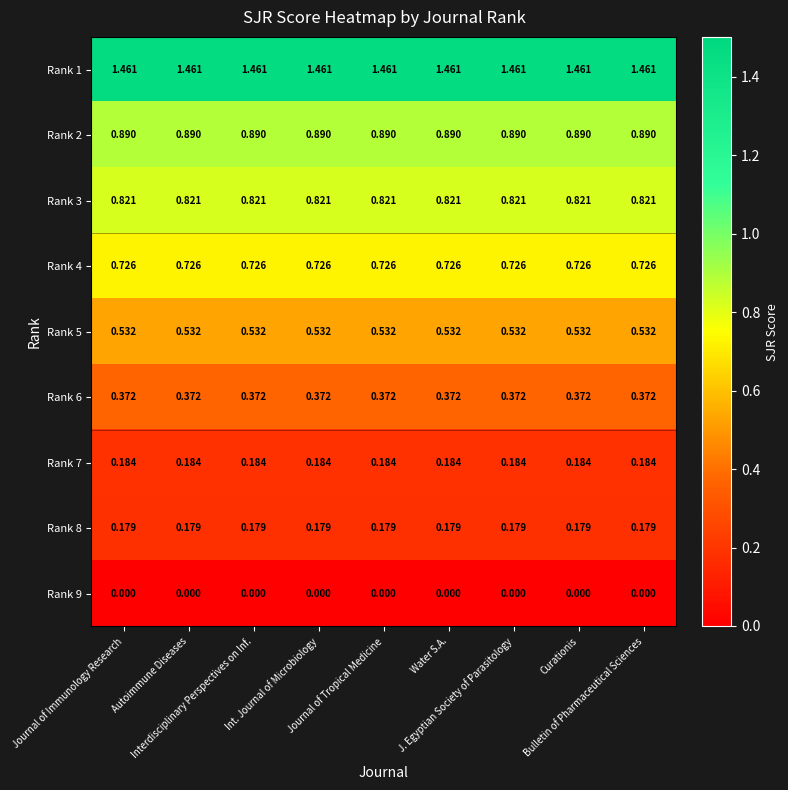

Count the number of categories in the chart.

9